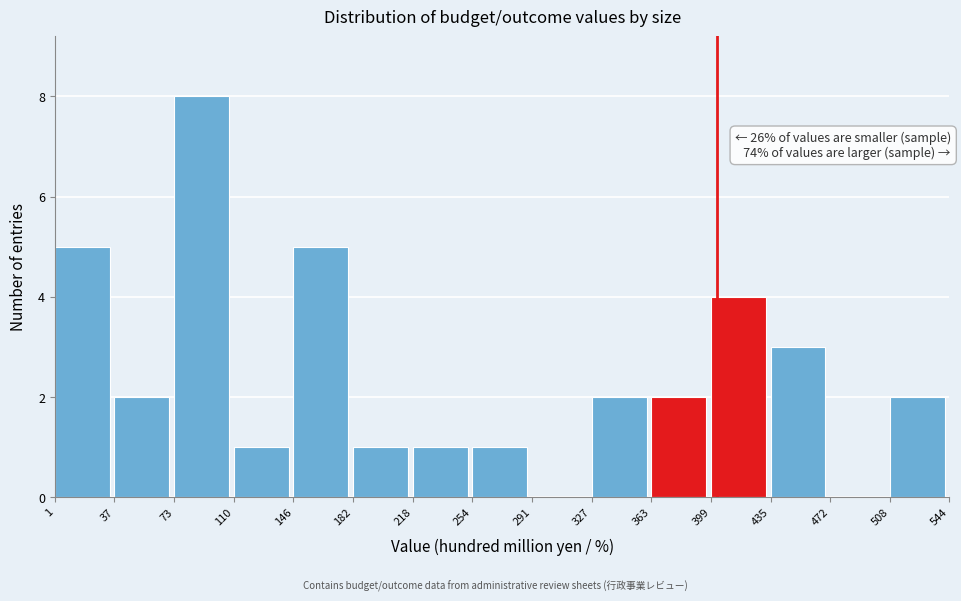

Which range on the x-axis has the tallest bar?

73 to 110